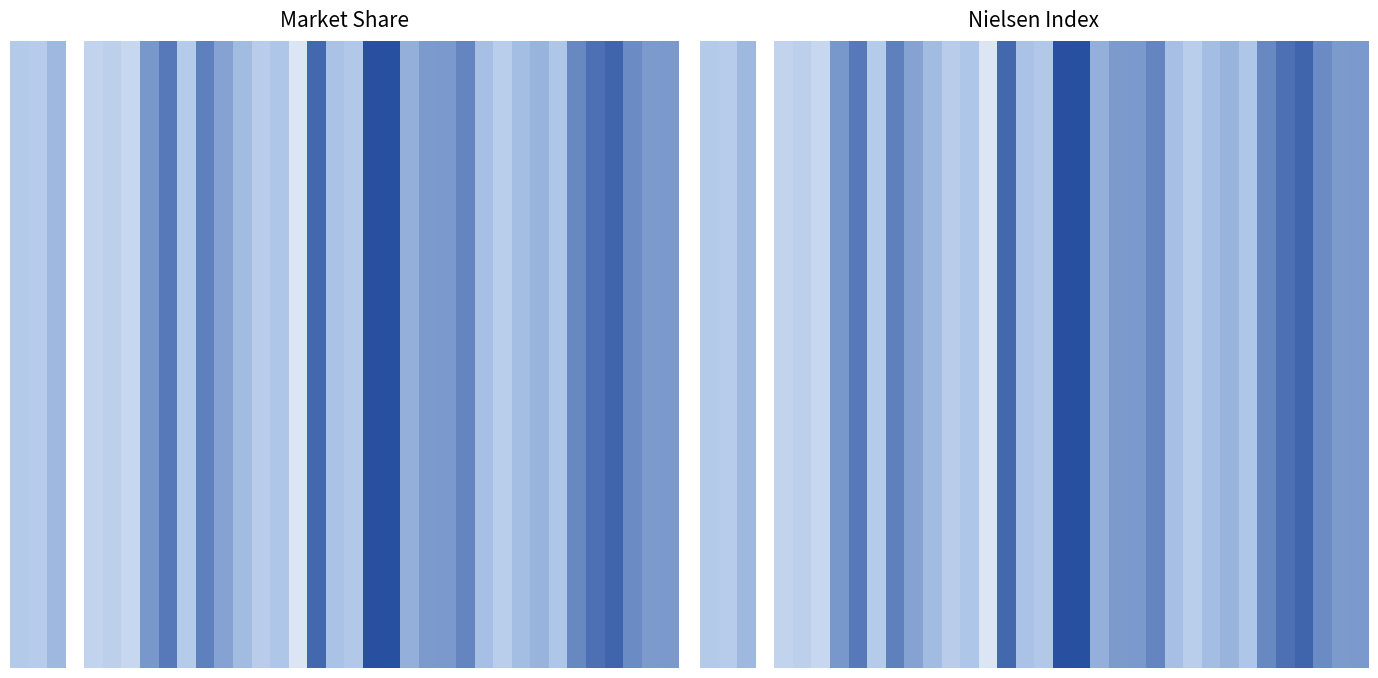

What is the sum of all 18.50 values?

14.5